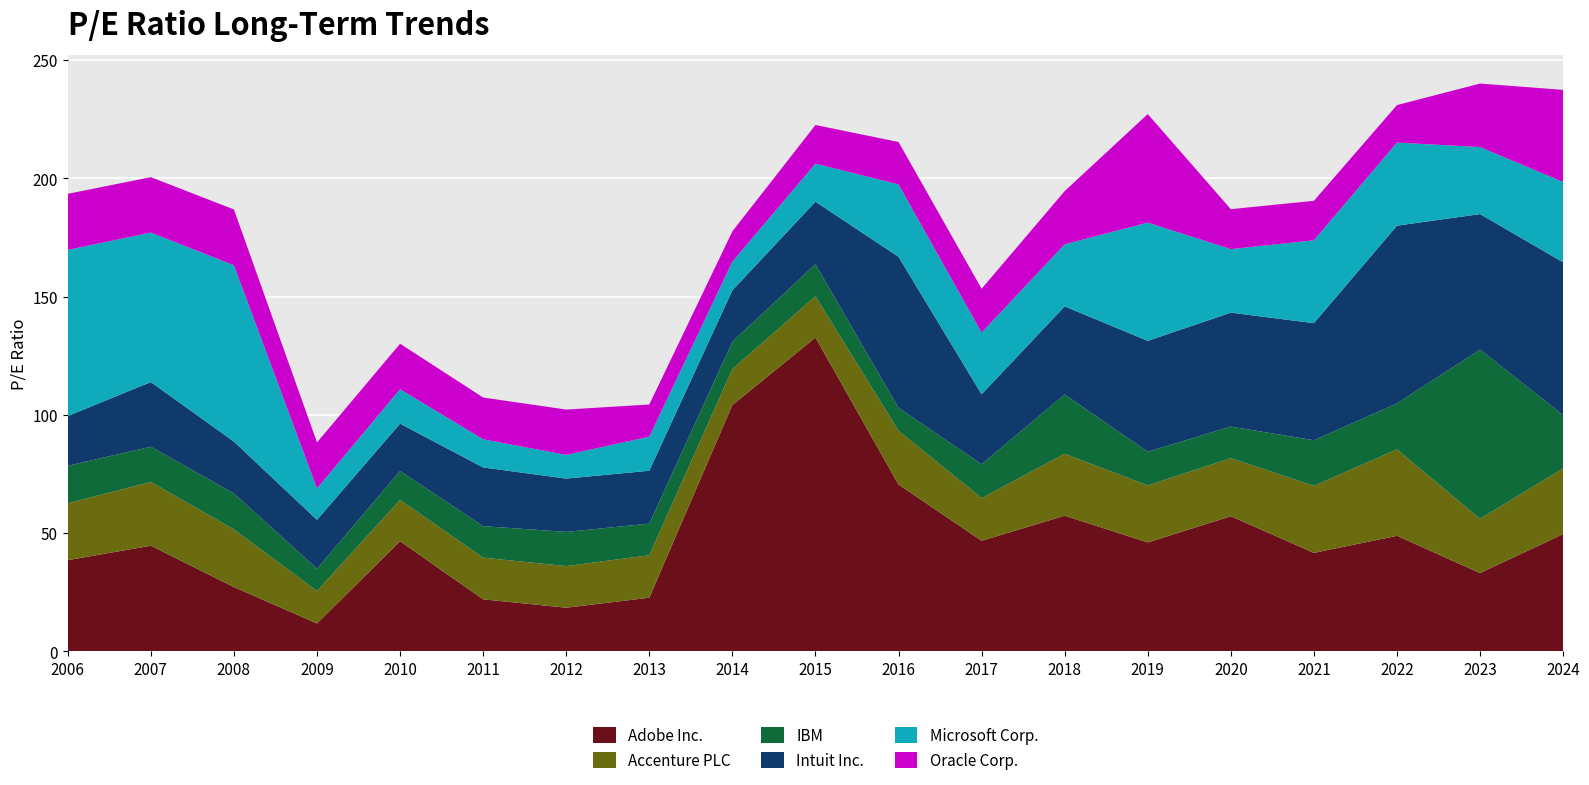

Reading right to left, extract all data points from this chart.

Adobe Inc.: 2024=49.6	2023=33.1	2022=48.9	2021=41.7	2020=57.2	2019=46.1	2018=57.4	2017=46.8	2016=70.6	2015=132.7	2014=104.2	2013=22.7	2012=18.5	2011=22.1	2010=46.6	2009=11.8	2008=27.2	2007=44.7	2006=38.6
Accenture PLC: 2024=27.8	2023=22.9	2022=36.6	2021=28.3	2020=24.6	2019=24.1	2018=26.2	2017=18.1	2016=22.8	2015=17.5	2014=15.2	2013=17.9	2012=17.6	2011=17.6	2010=17.4	2009=13.7	2008=24.4	2007=26.9	2006=24.1
IBM: 2024=22.5	2023=71.6	2022=19.4	2021=19.3	2020=13.3	2019=14.2	2018=25.1	2017=14.3	2016=9.7	2015=13.6	2014=11.6	2013=13.4	2012=14.5	2011=13.3	2010=12.2	2009=9.4	2008=15.2	2007=14.9	2006=15.8
Intuit Inc.: 2024=64.6	2023=57.3	2022=75.2	2021=49.5	2020=48.2	2019=46.9	2018=37.3	2017=29.6	2016=63.9	2015=26.4	2014=21.7	2013=22.4	2012=22.5	2011=24.8	2010=20.0	2009=20.7	2008=21.9	2007=27.4	2006=21.0
Microsoft Corp.: 2024=34.0	2023=28.3	2022=35.1	2021=35.0	2020=26.9	2019=50.0	2018=26.2	2017=26.1	2016=30.6	2015=16.1	2014=12.1	2013=14.4	2012=10.0	2011=11.9	2010=14.6	2009=13.3	2008=74.6	2007=63.2	2006=70.3
Oracle Corp.: 2024=39.0	2023=26.9	2022=15.8	2021=16.7	2020=16.9	2019=45.9	2018=22.5	2017=18.5	2016=17.9	2015=16.3	2014=12.8	2013=13.6	2012=19.2	2011=17.7	2010=19.2	2009=19.4	2008=23.6	2007=23.4	2006=23.7